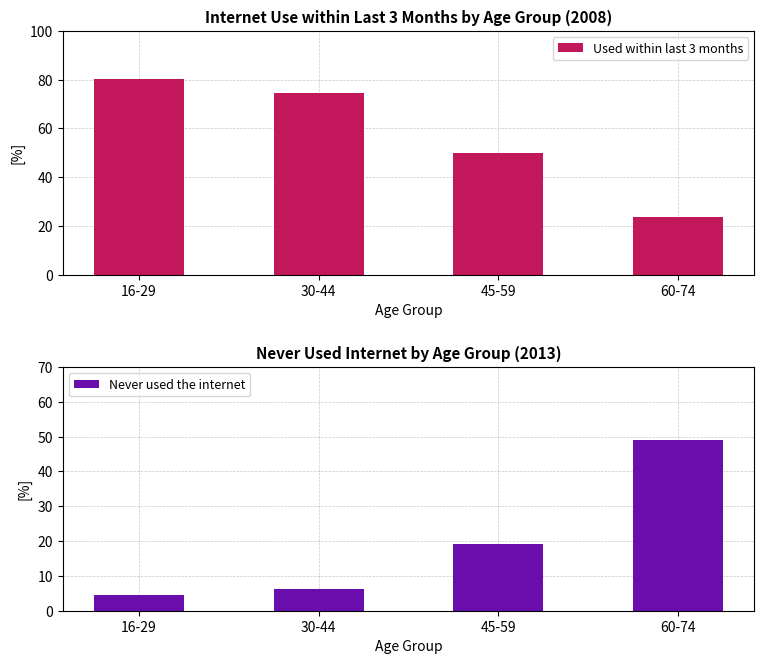

What is the total value across all series at 60-74?

72.6